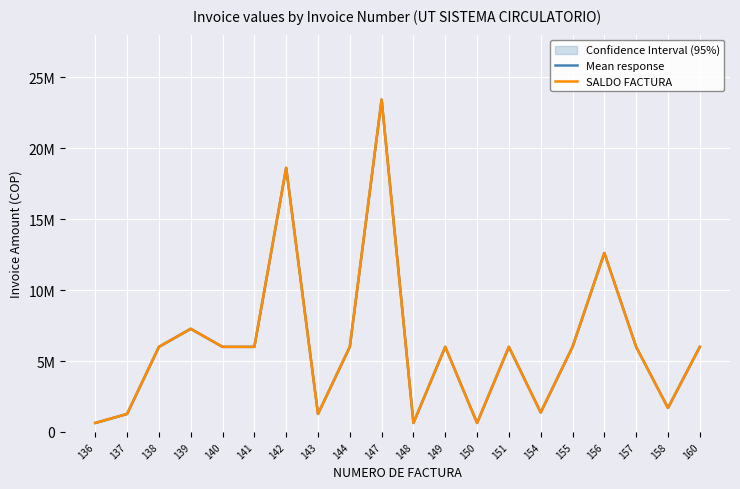

At which category is the sum across all series the highest?

147